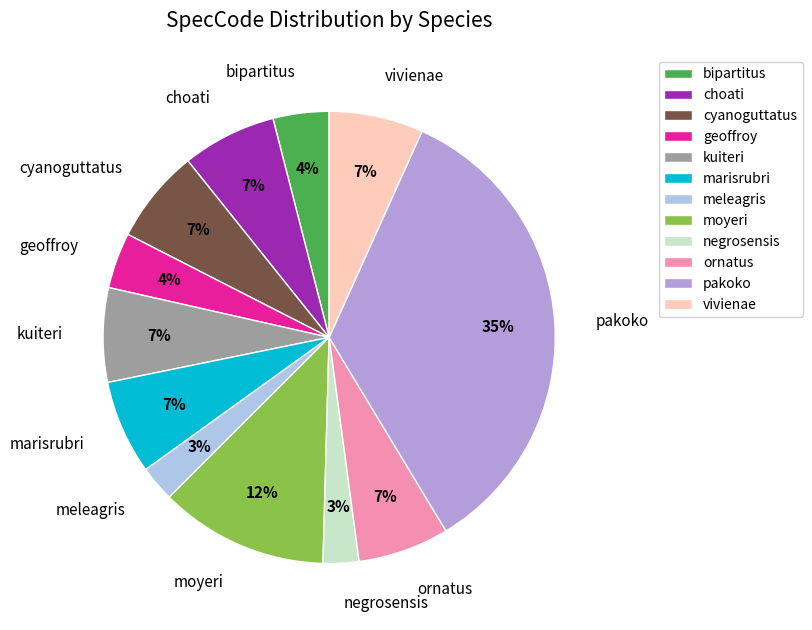

How many slices are in this pie chart?

12